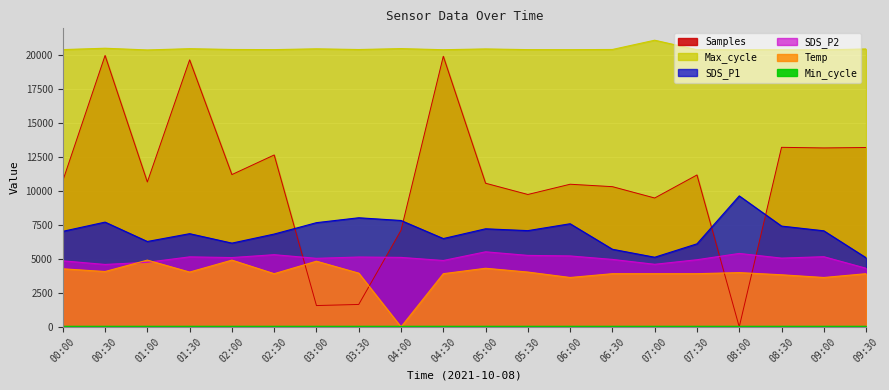

The value of Max_cycle at 01:30 is 35727.6. True or false?

False